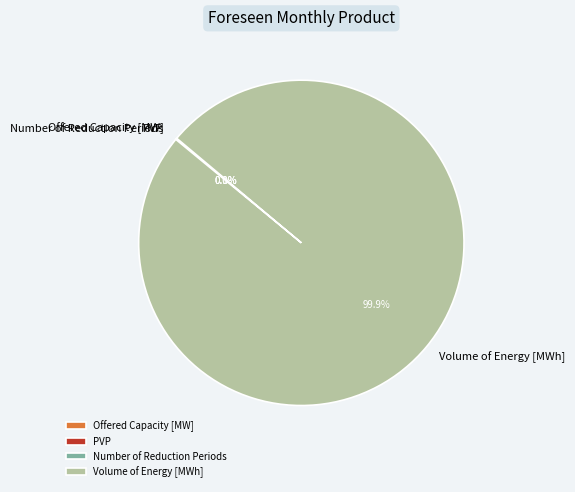

What is the largest slice in the pie chart?

Volume of Energy [MWh]